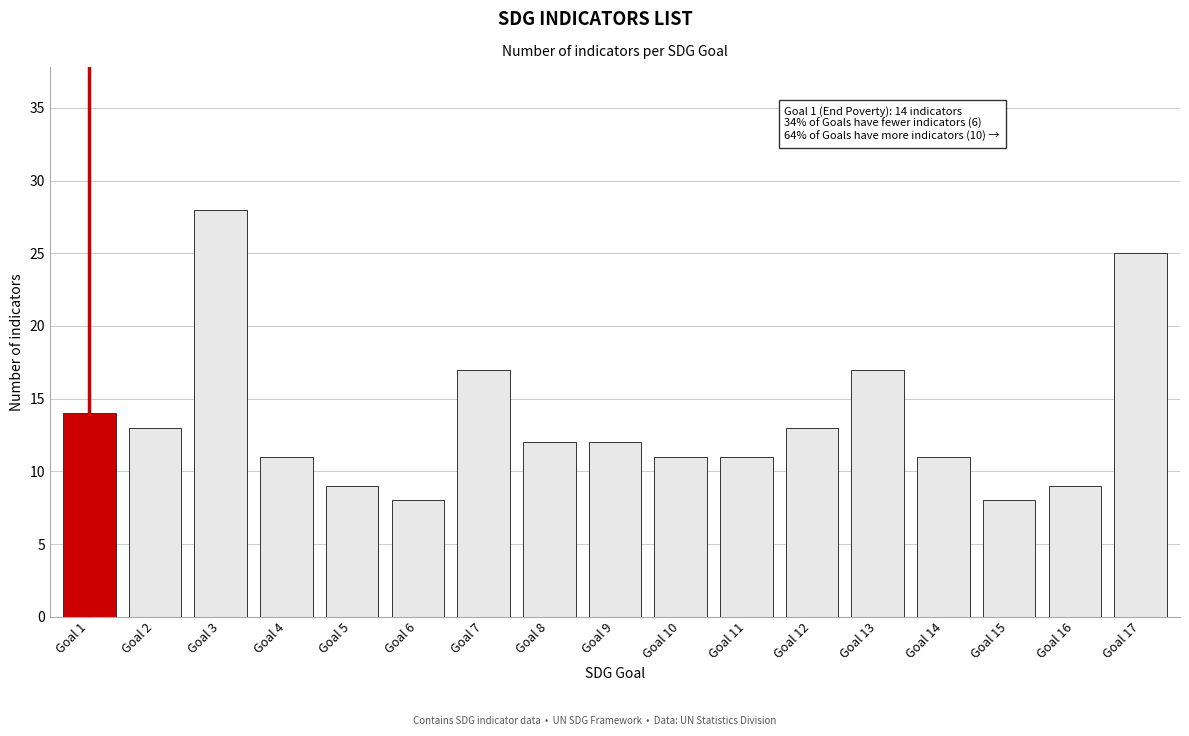

Reading left to right, transcribe all the data shown in this chart.

Goal 1=14	Goal 2=13	Goal 3=28	Goal 4=11	Goal 5=9	Goal 6=8	Goal 7=17	Goal 8=12	Goal 9=12	Goal 10=11	Goal 11=11	Goal 12=13	Goal 13=17	Goal 14=11	Goal 15=8	Goal 16=9	Goal 17=25